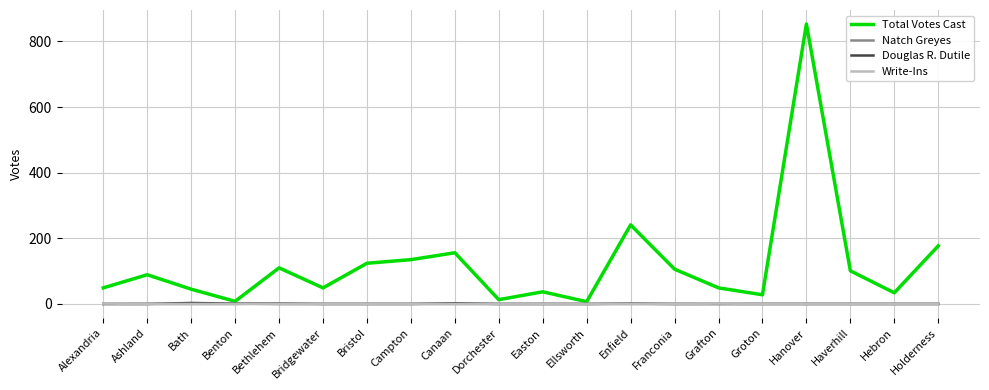

The Total Votes Cast series shows 79 at Bath. True or false?

False